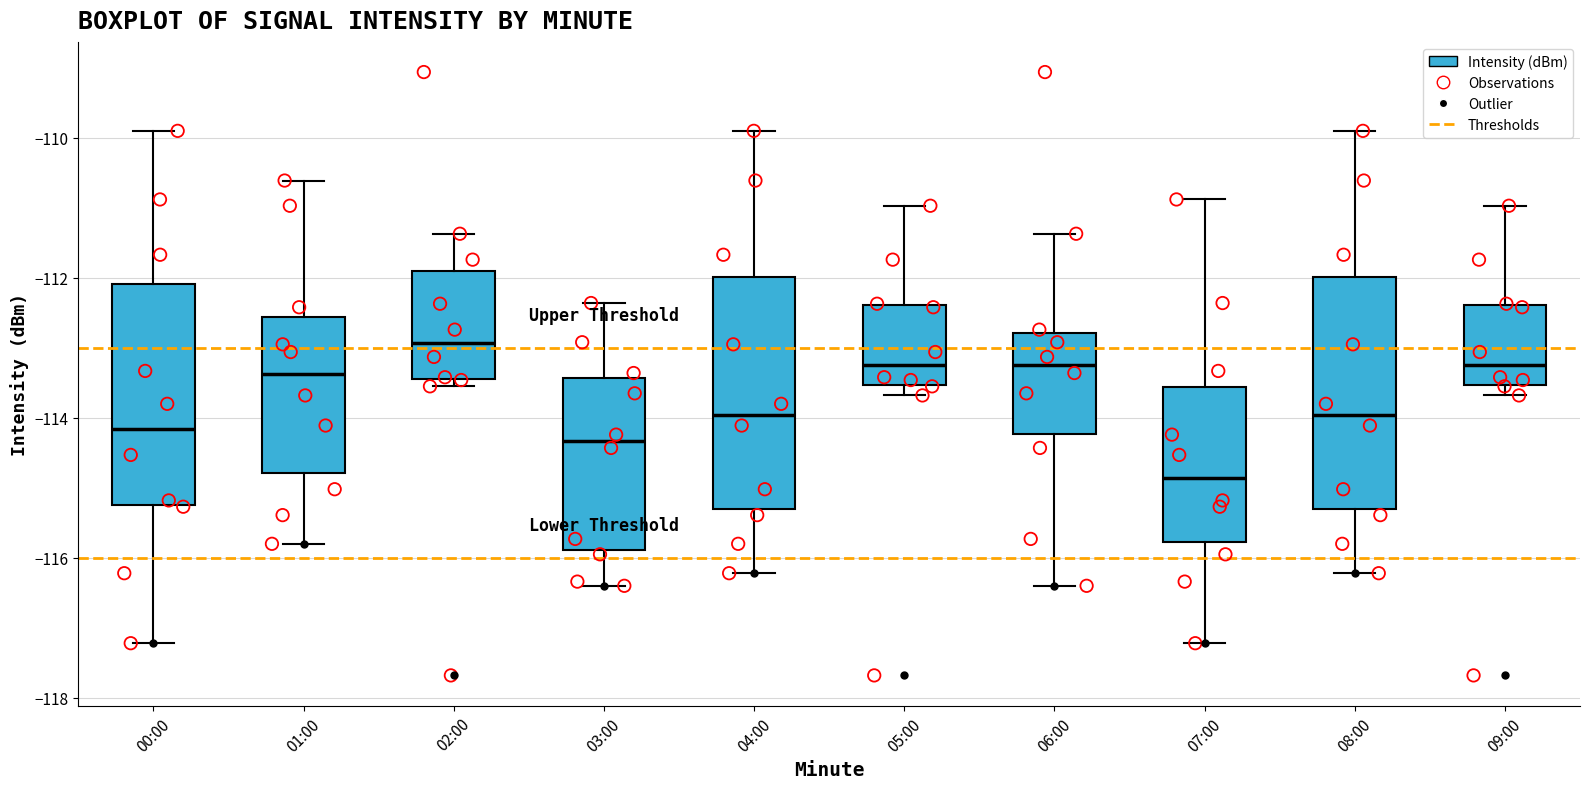

Reading left to right, transcribe this box plot: for each box, give where its median line is, the range the box spans, and where its two whiskers end, as read against the y-axis. The values are not printed on the chart, so give them approximately, as read against the axis.

00:00: median -114.2, box -115.2 to -112.0, whiskers -117.2 to -109.8
01:00: median -113.4, box -114.8 to -112.6, whiskers -115.8 to -110.6
02:00: median -113.0, box -113.4 to -111.8, whiskers -113.6 to -111.4
03:00: median -114.4, box -115.8 to -113.4, whiskers -116.4 to -112.4
04:00: median -114.0, box -115.2 to -112.0, whiskers -116.2 to -109.8
05:00: median -113.2, box -113.6 to -112.4, whiskers -113.6 (just below the box's lower edge) to -111.0
06:00: median -113.2, box -114.2 to -112.8, whiskers -116.4 to -111.4
07:00: median -114.8, box -115.8 to -113.6, whiskers -117.2 to -110.8
08:00: median -114.0, box -115.2 to -112.0, whiskers -116.2 to -109.8
09:00: median -113.2, box -113.6 to -112.4, whiskers -113.6 (just below the box's lower edge) to -111.0